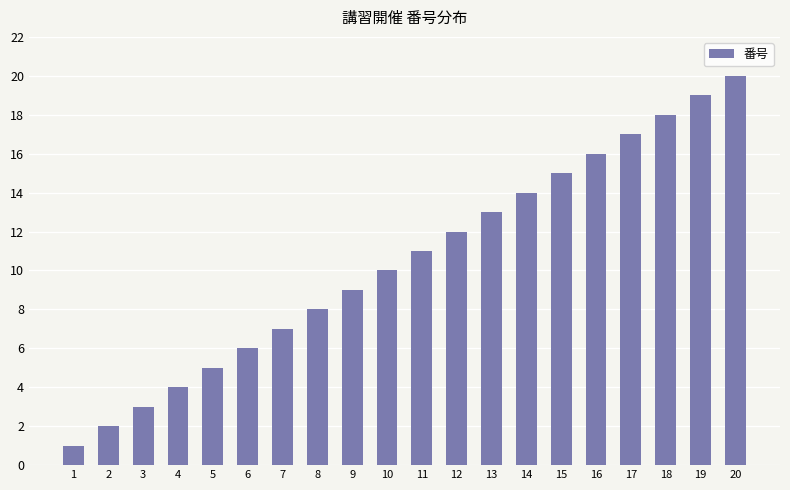

What is the greatest value displayed?

20